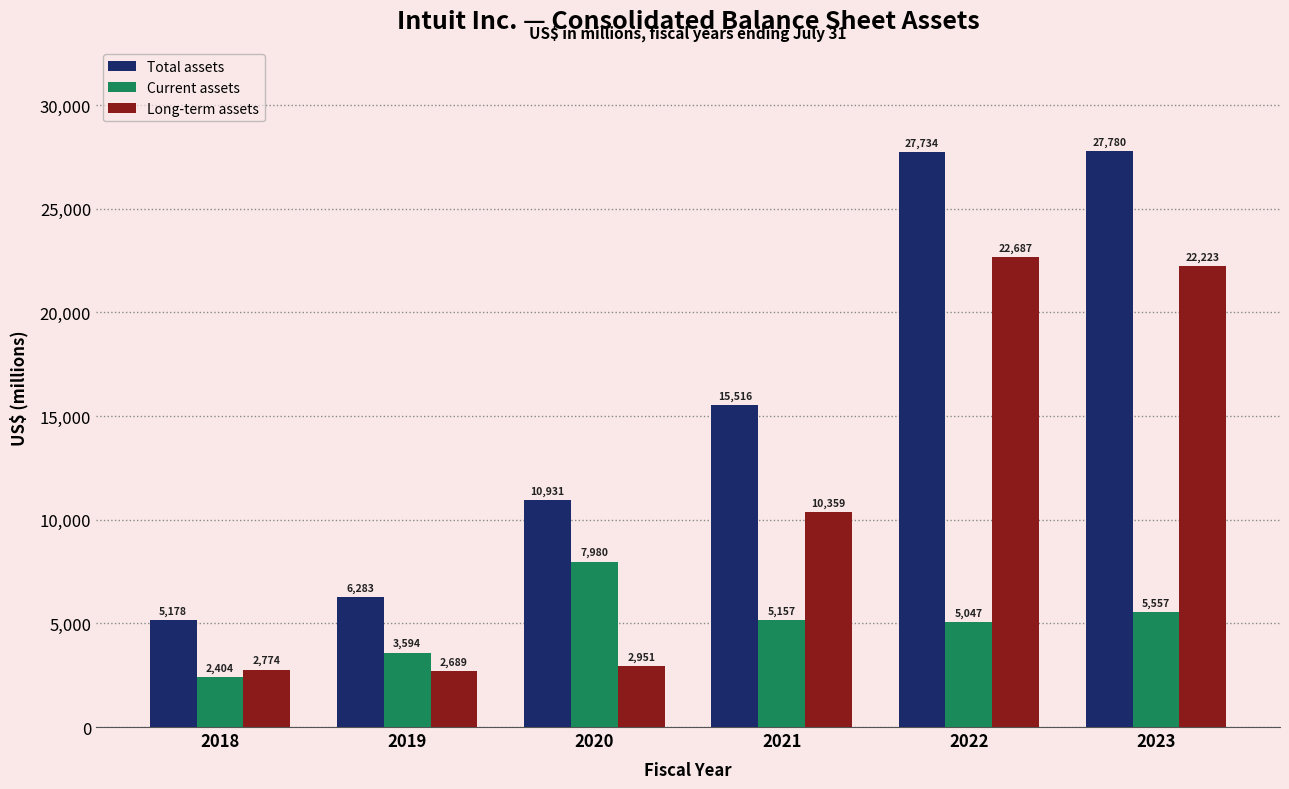

Reading right to left, list all the values displayed in this chart.

Total assets: 27780	27734	15516	10931	6283	5178
Current assets: 5557	5047	5157	7980	3594	2404
Long-term assets: 22223	22687	10359	2951	2689	2774